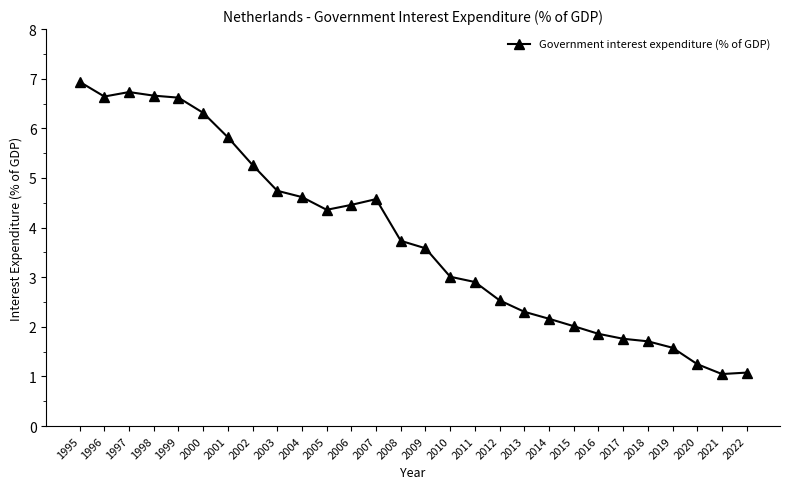

Where is the data nearest to the value 3?

2010